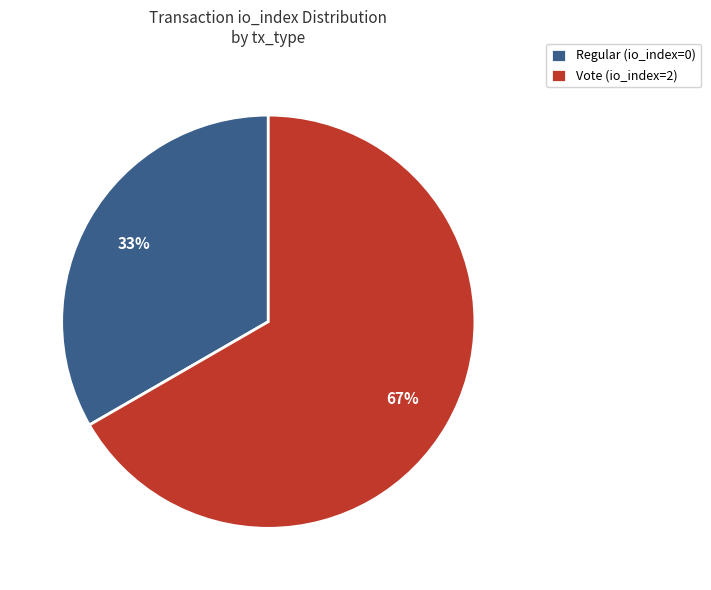

Count the number of slices in the pie.

2